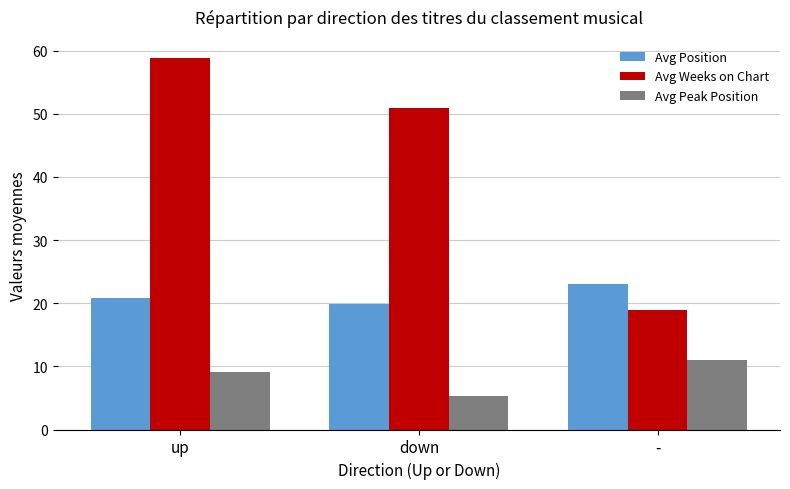

Is it true that Avg Weeks on Chart equals 19.0 at -?

True